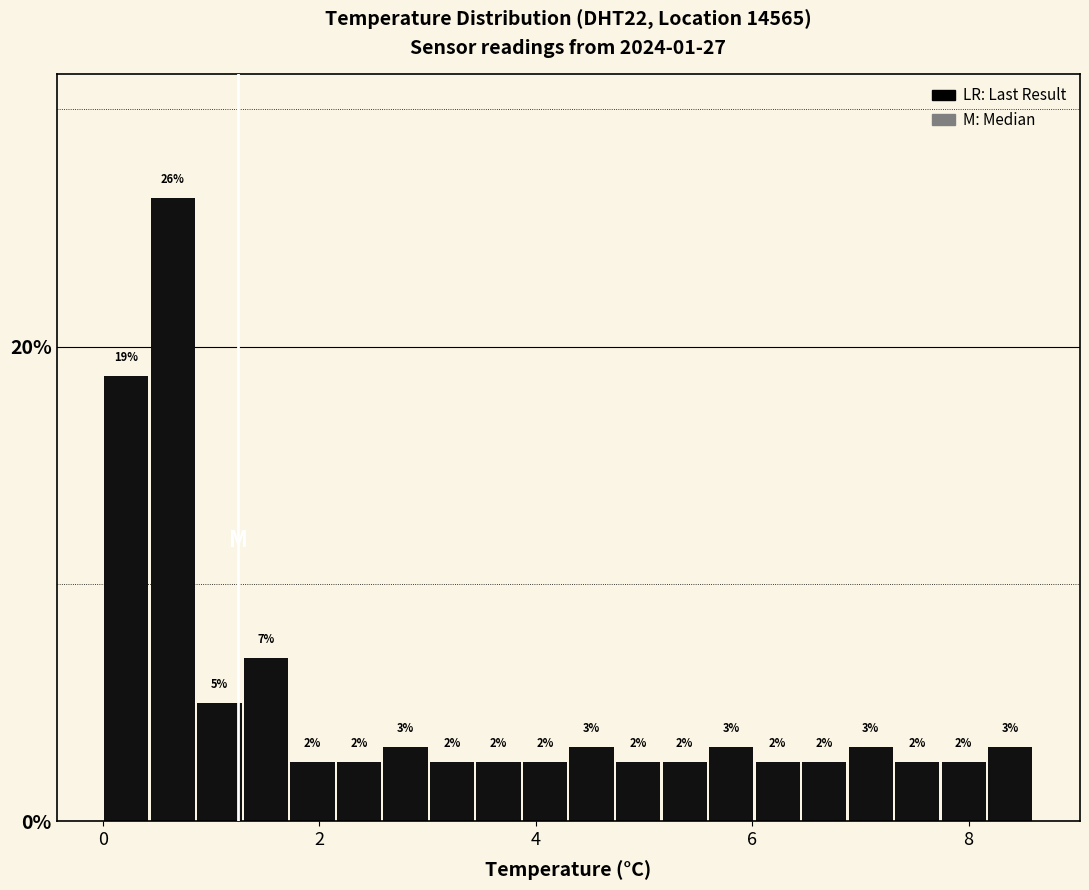

Around what value on the x-axis is the tallest bar? Give the approximate position of its centre, as read against the axis.

0.6